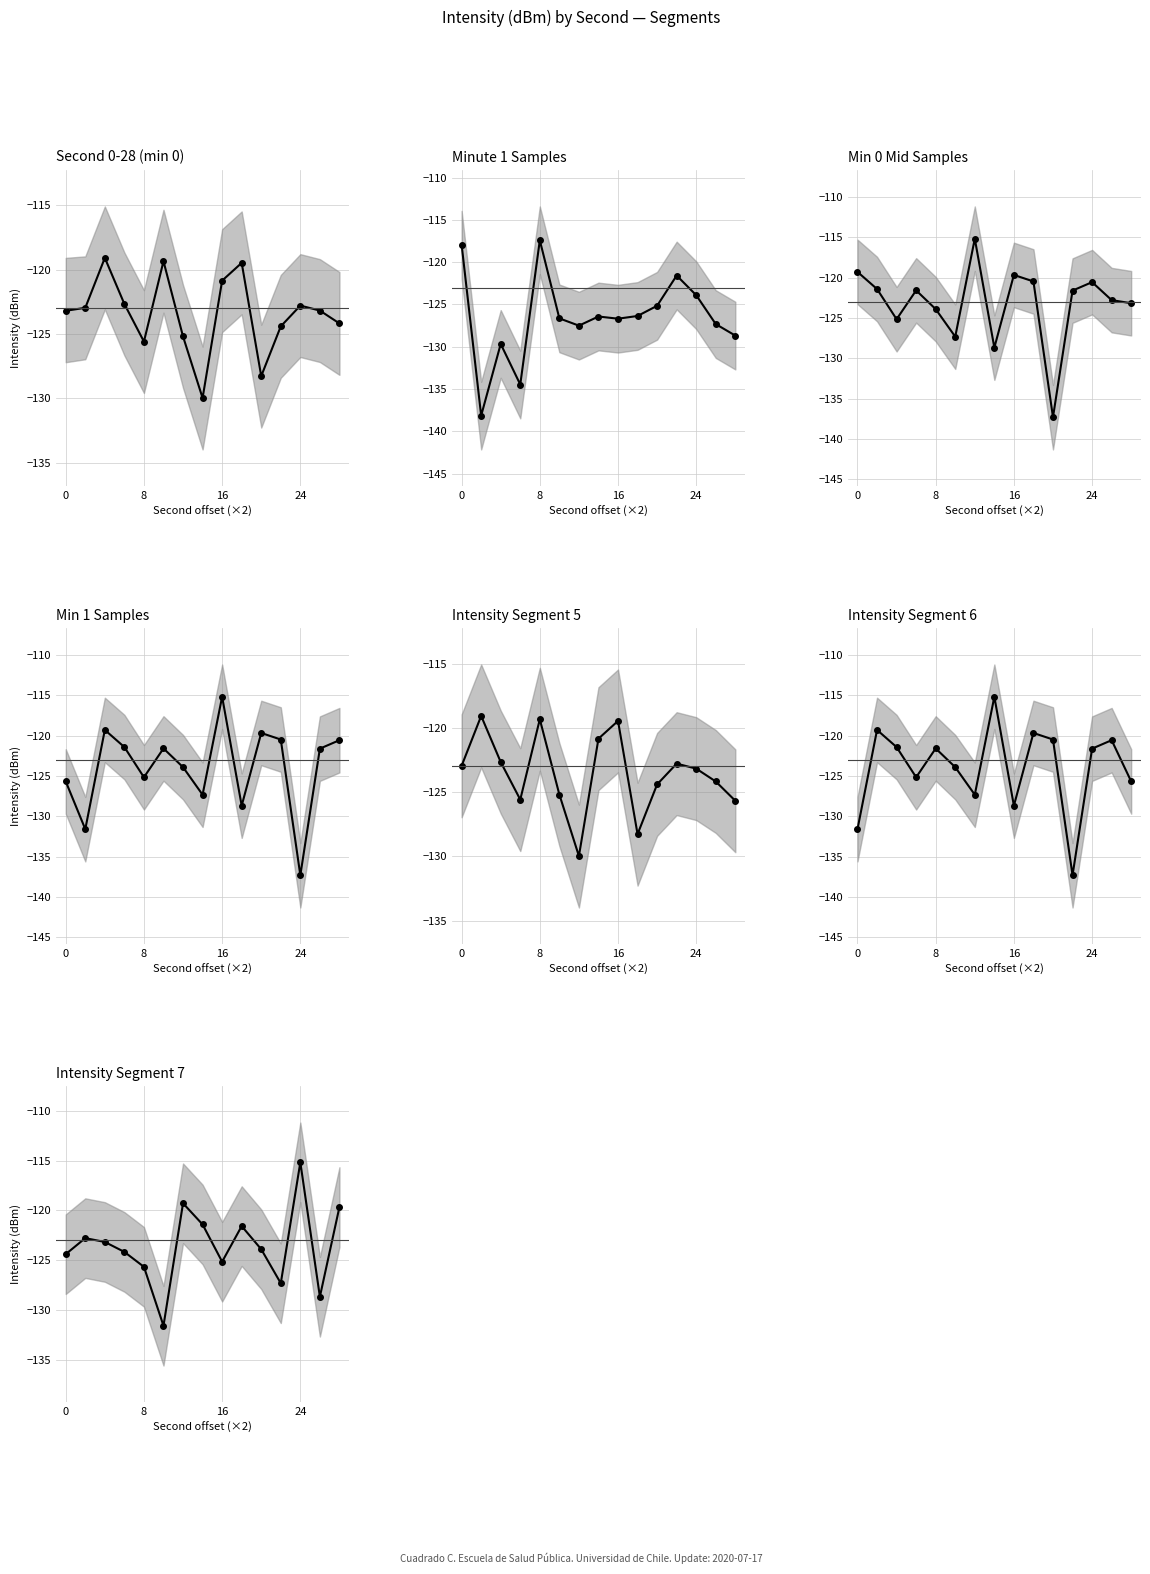

What is the difference between the values at 9 and 13?

7.1